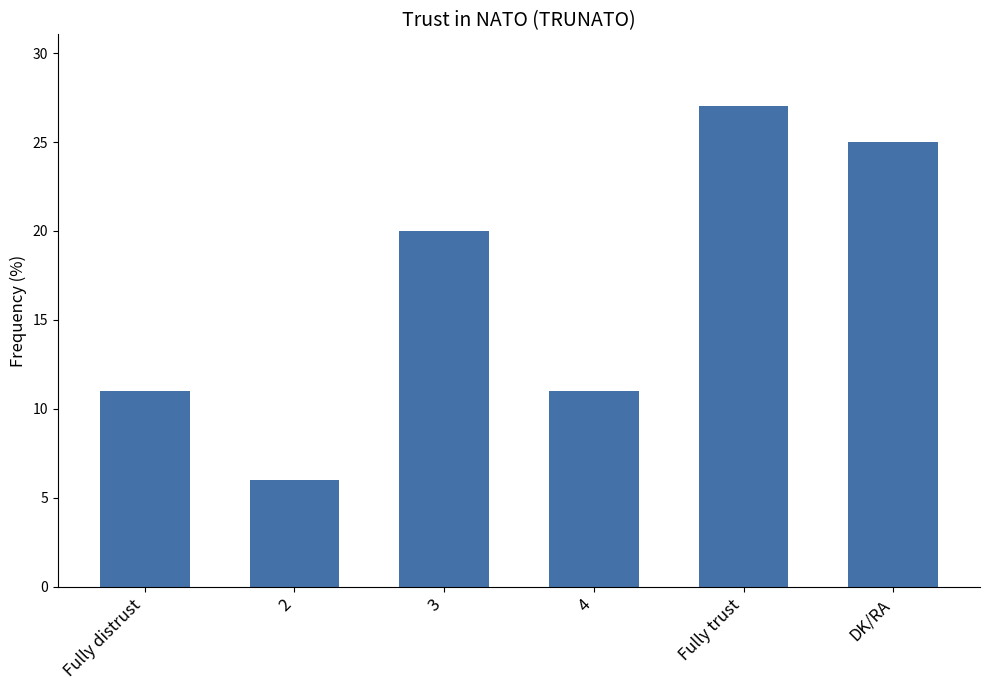

What is the difference between the maximum and second lowest values?

16